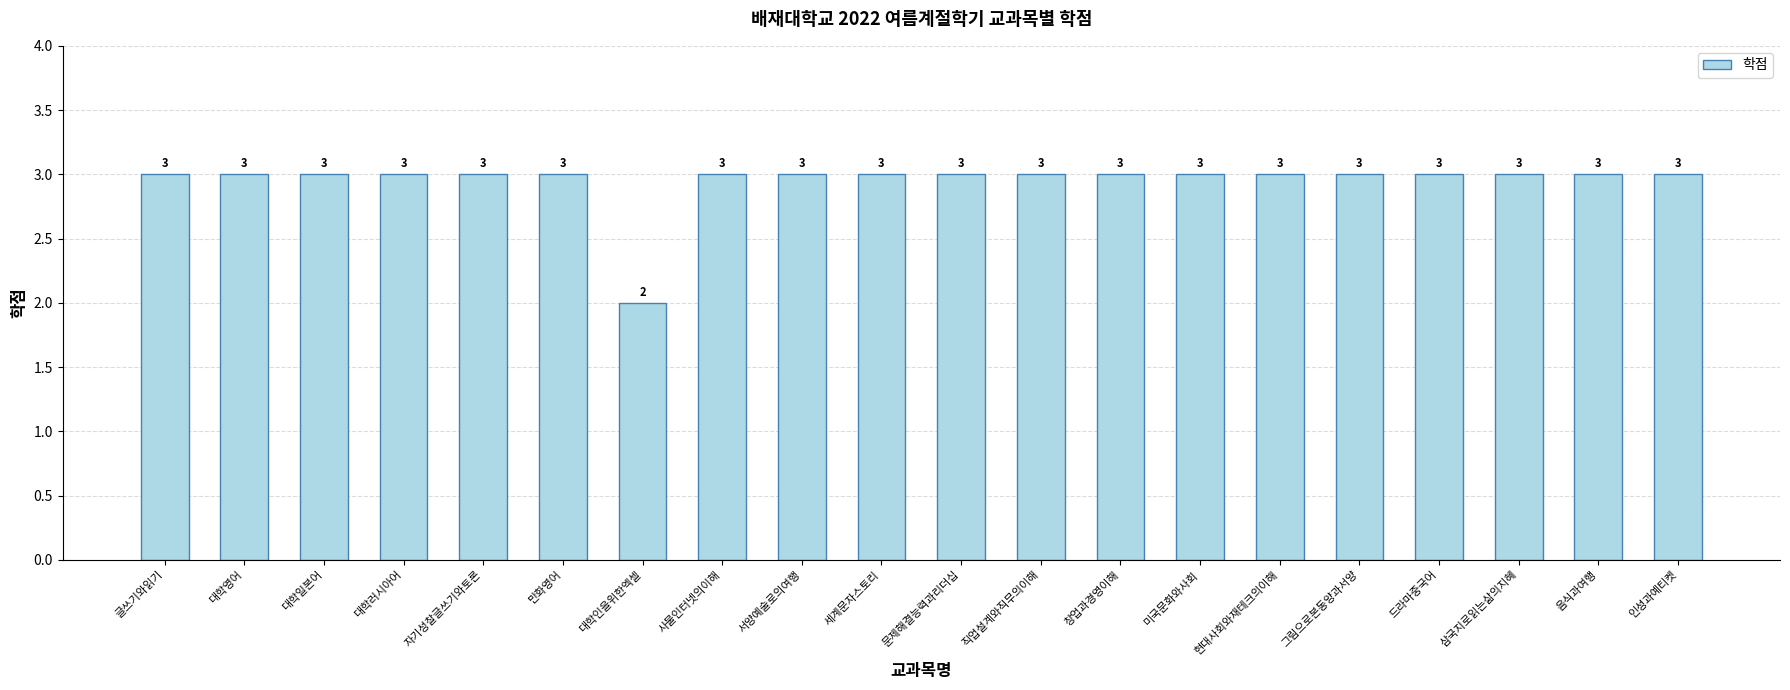

Which category has the lowest value across all series?

대학인을위한엑셀